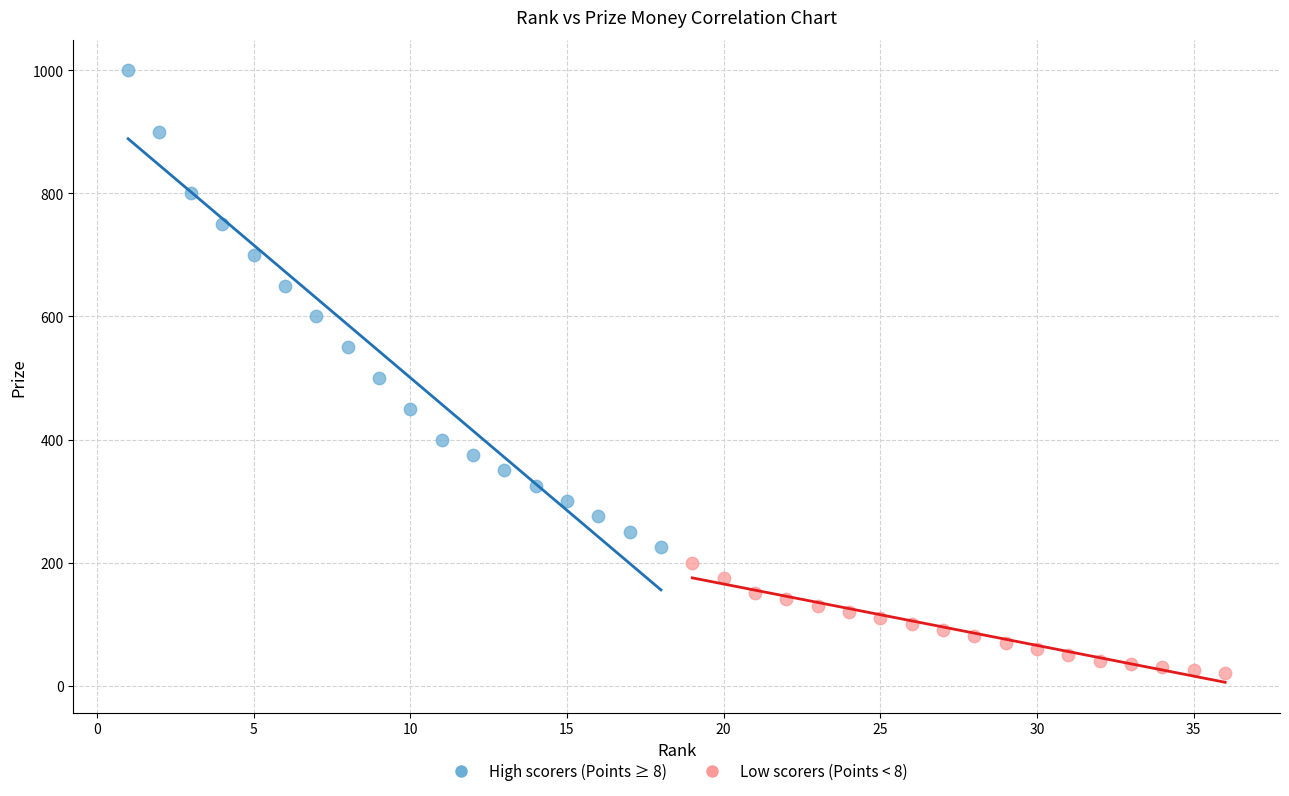

Which series reaches the minimum Y coordinate?

Low scorers (Points < 8)